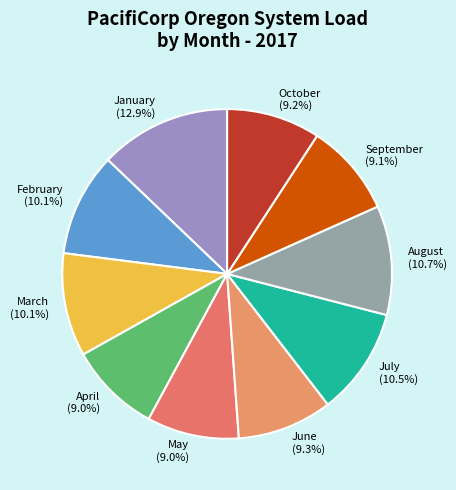

How much of the chart is everything except August?

89.3%